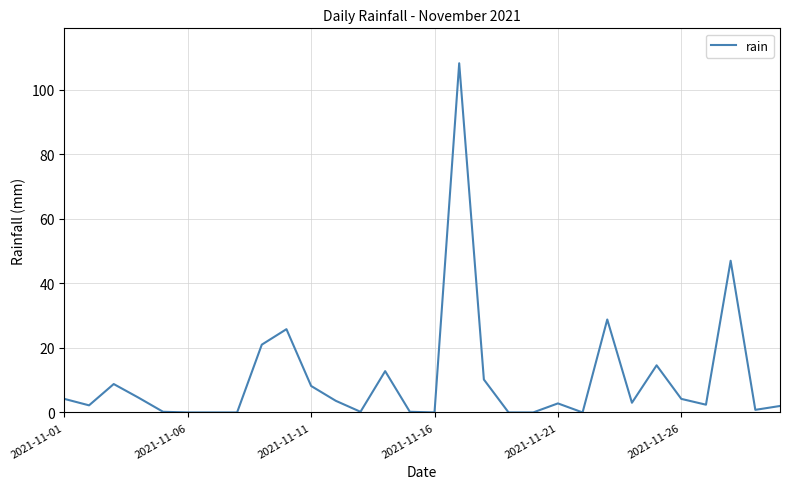

What is the difference between the maximum and minimum values?

108.2